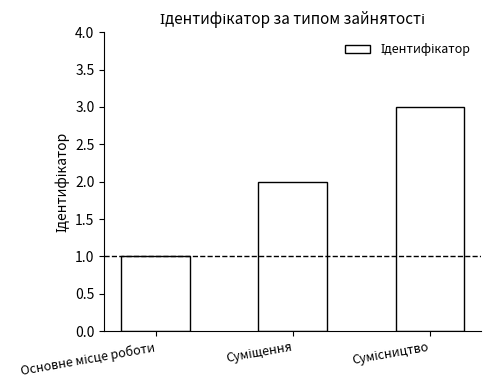

What is the sum of all values?

6